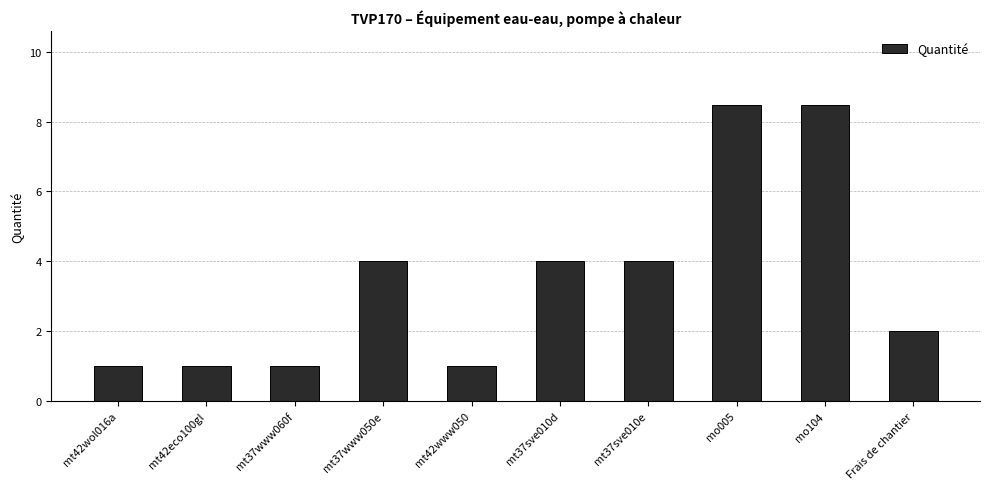

What is the label of the 1st bar from the left?

mt42wol016a